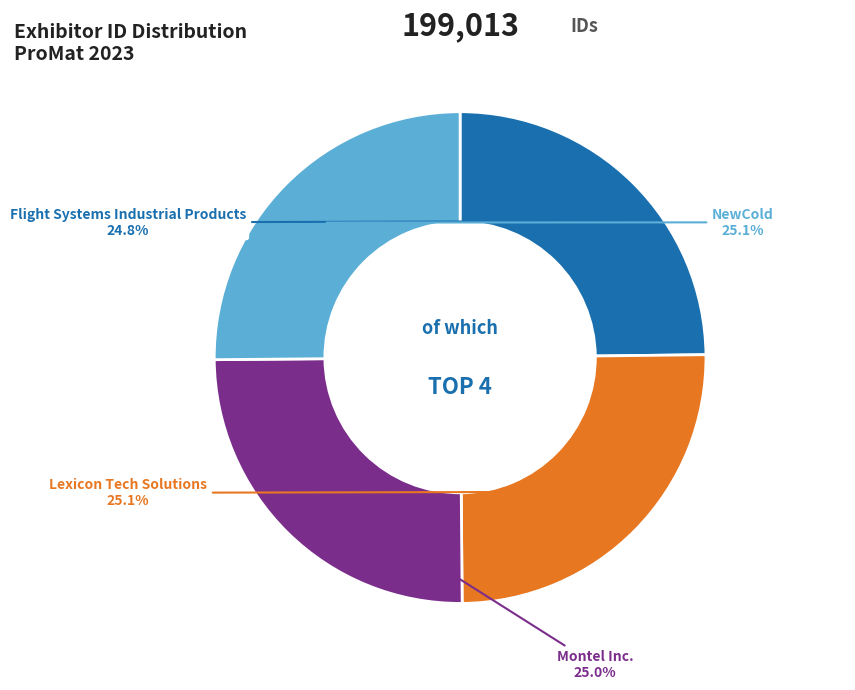

Does any single category account for the majority?

No